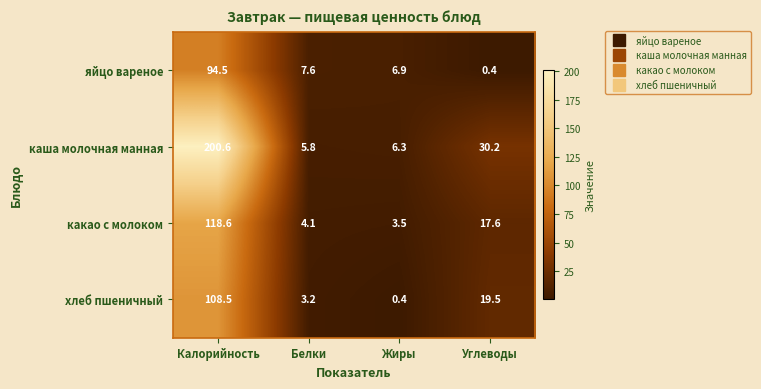

What is the maximum value for хлеб пшеничный?

108.5